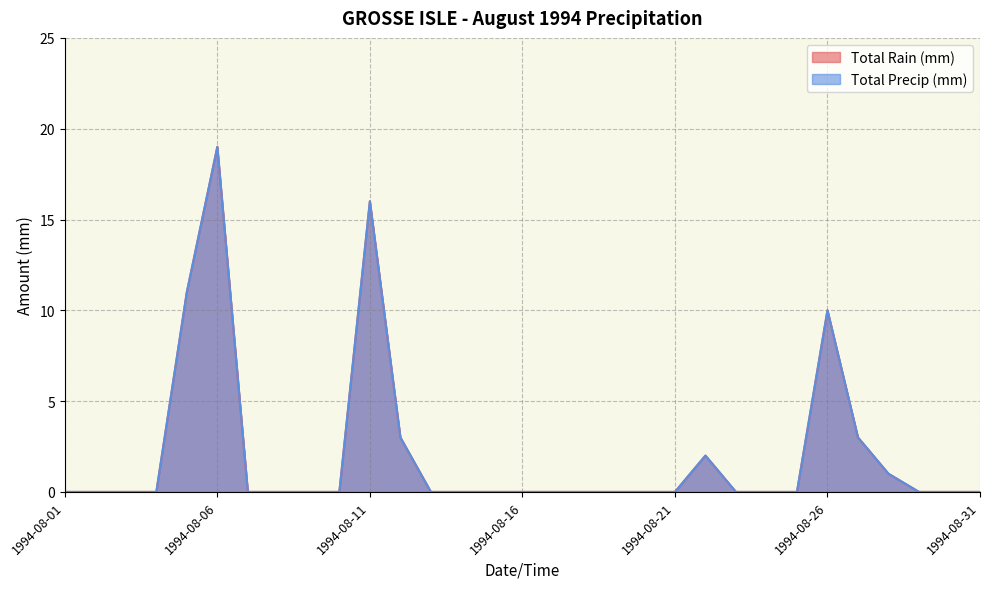

Count the number of data series in this chart.

2